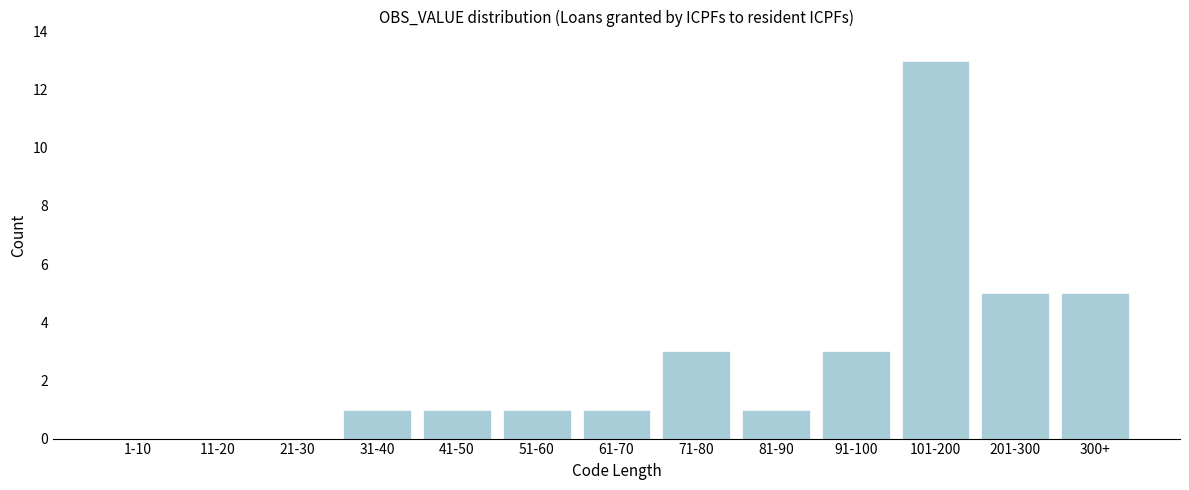

Reading left to right, transcribe all the data shown in this chart.

1-10=0	11-20=0	21-30=0	31-40=1	41-50=1	51-60=1	61-70=1	71-80=3	81-90=1	91-100=3	101-200=13	201-300=5	300+=5